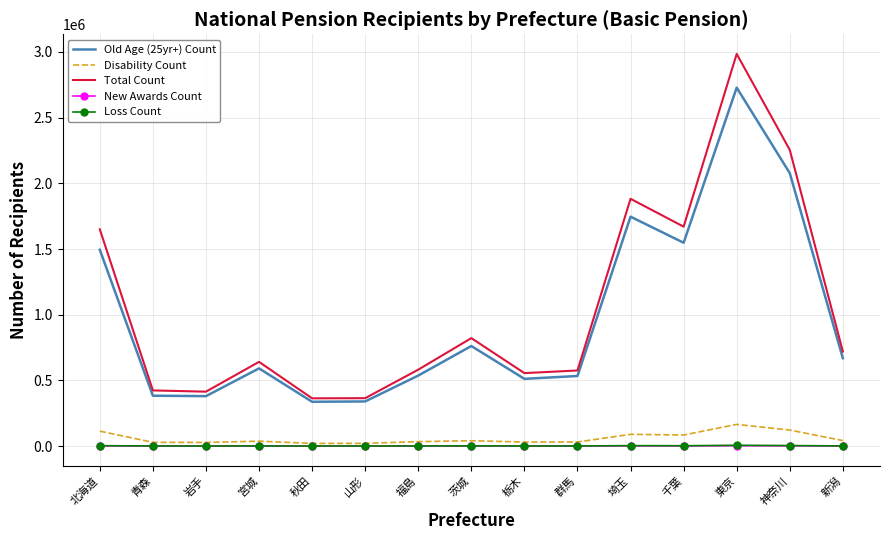

Which series changed the most between 秋田 and 東京?

Total Count